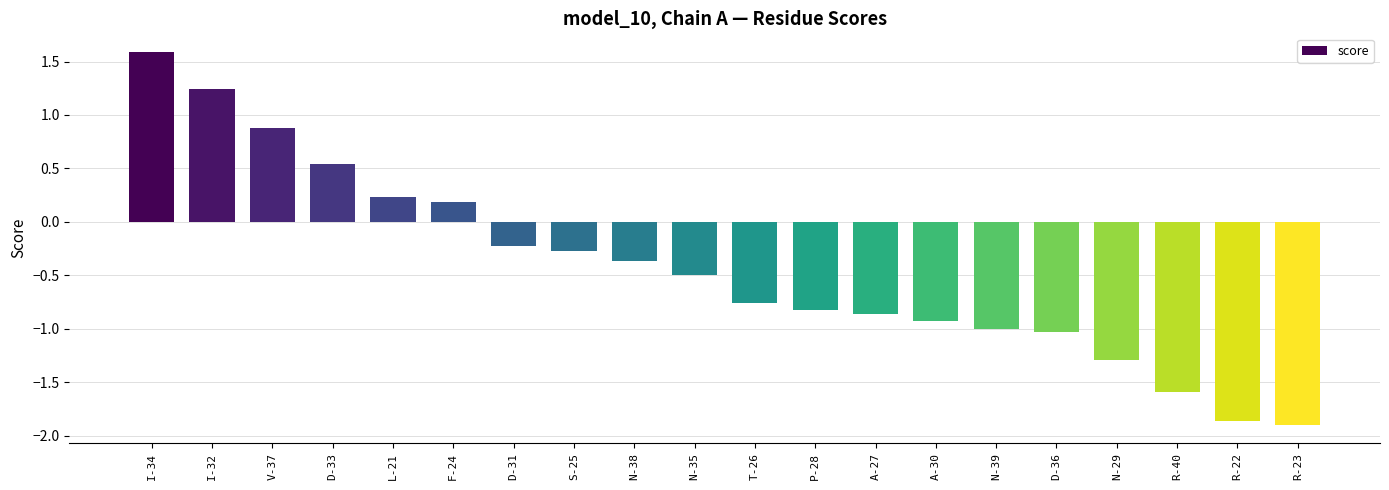

What position from the right is F-24?

15